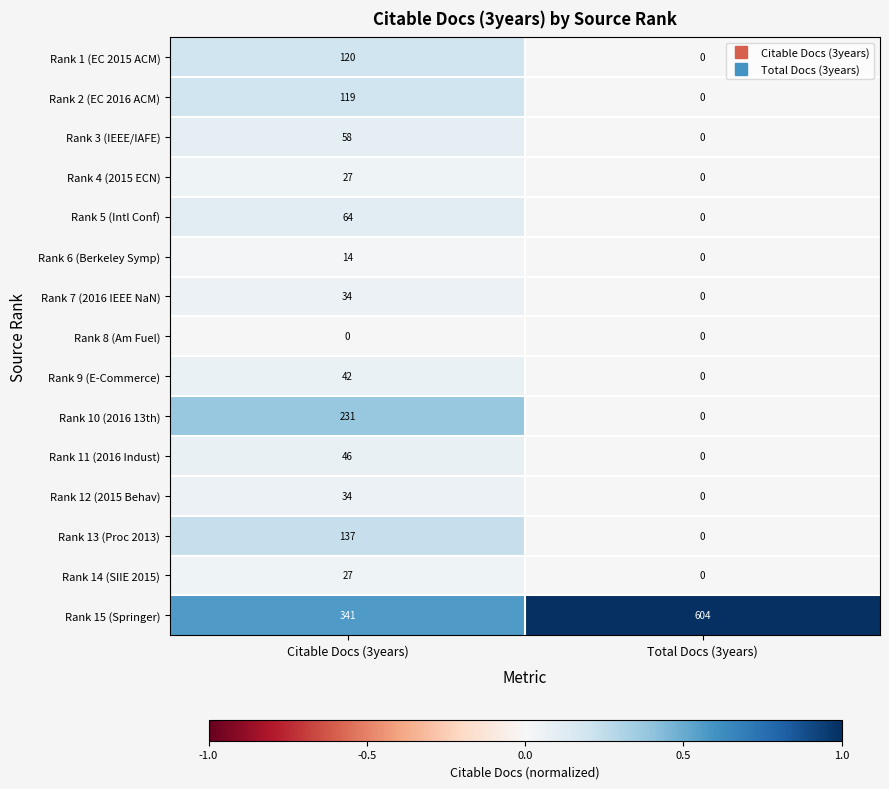

Read the Rank 7 (2016 IEEE NaN) value at Citable Docs (3years), to the nearest 10.

30